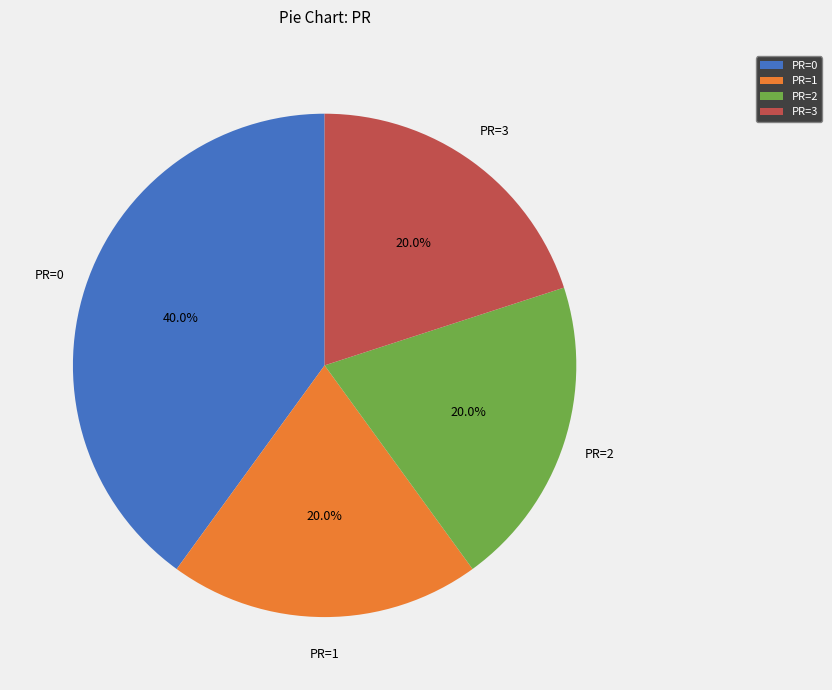

To the nearest percent, what percentage of the pie is PR=2?

20%